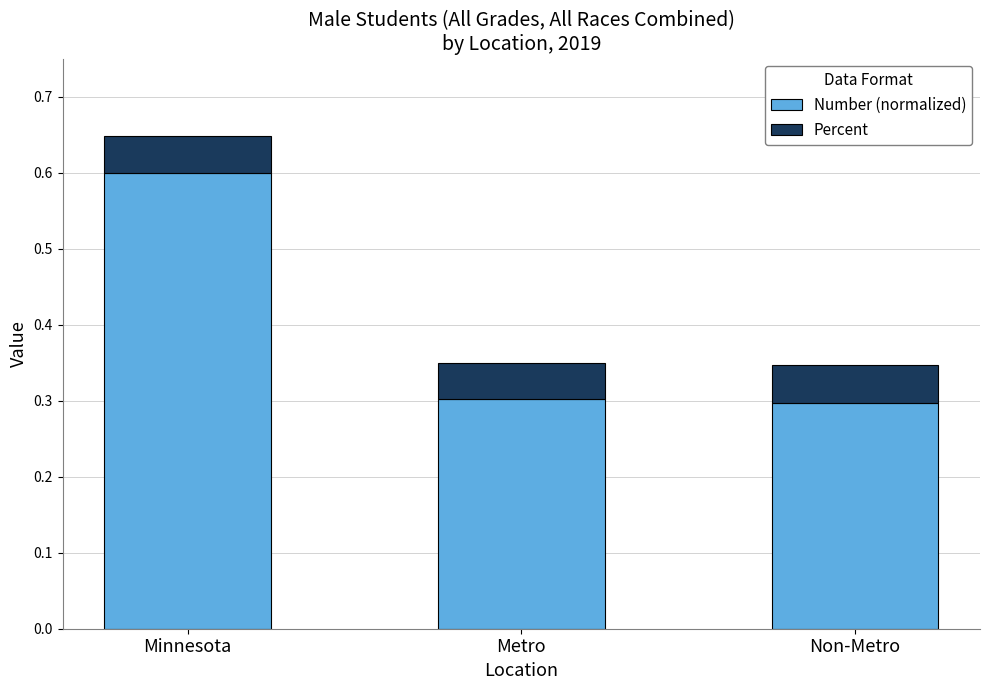

What is the total value across all series at Minnesota?

0.6